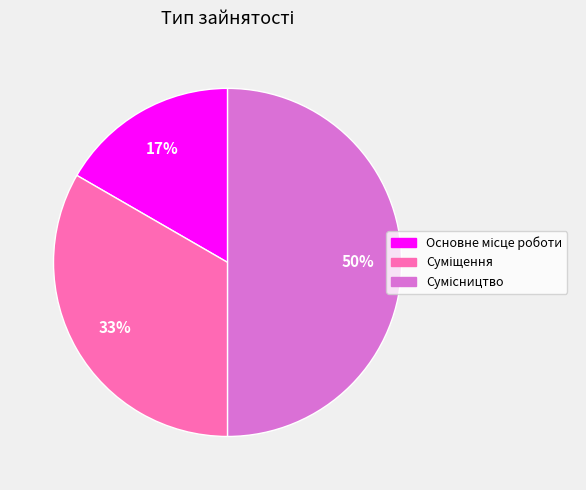

To the nearest percent, what is the difference between the largest and smallest slice percentages?

33%